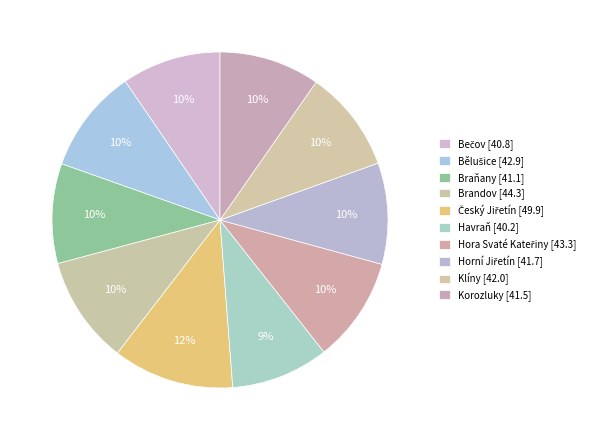

How many slices are in this pie chart?

10